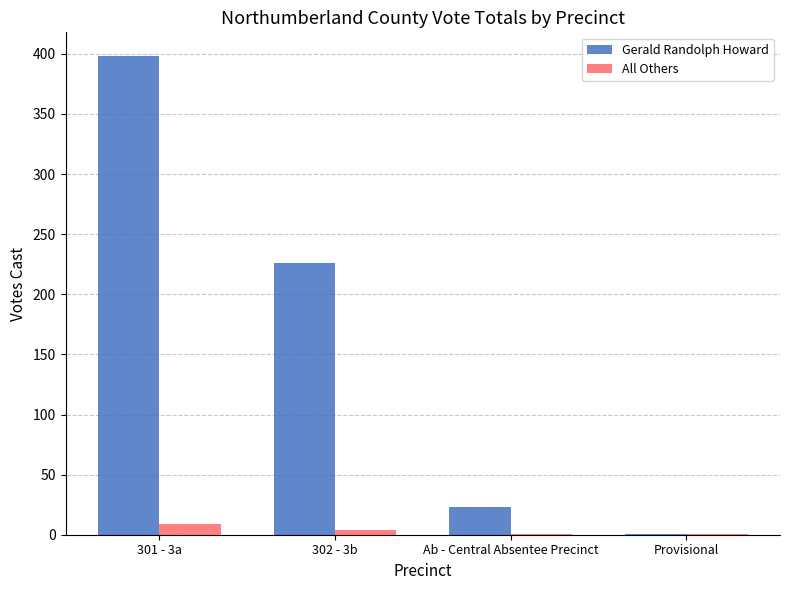

What is the spread (max minus min) of values at 301 - 3a?

389